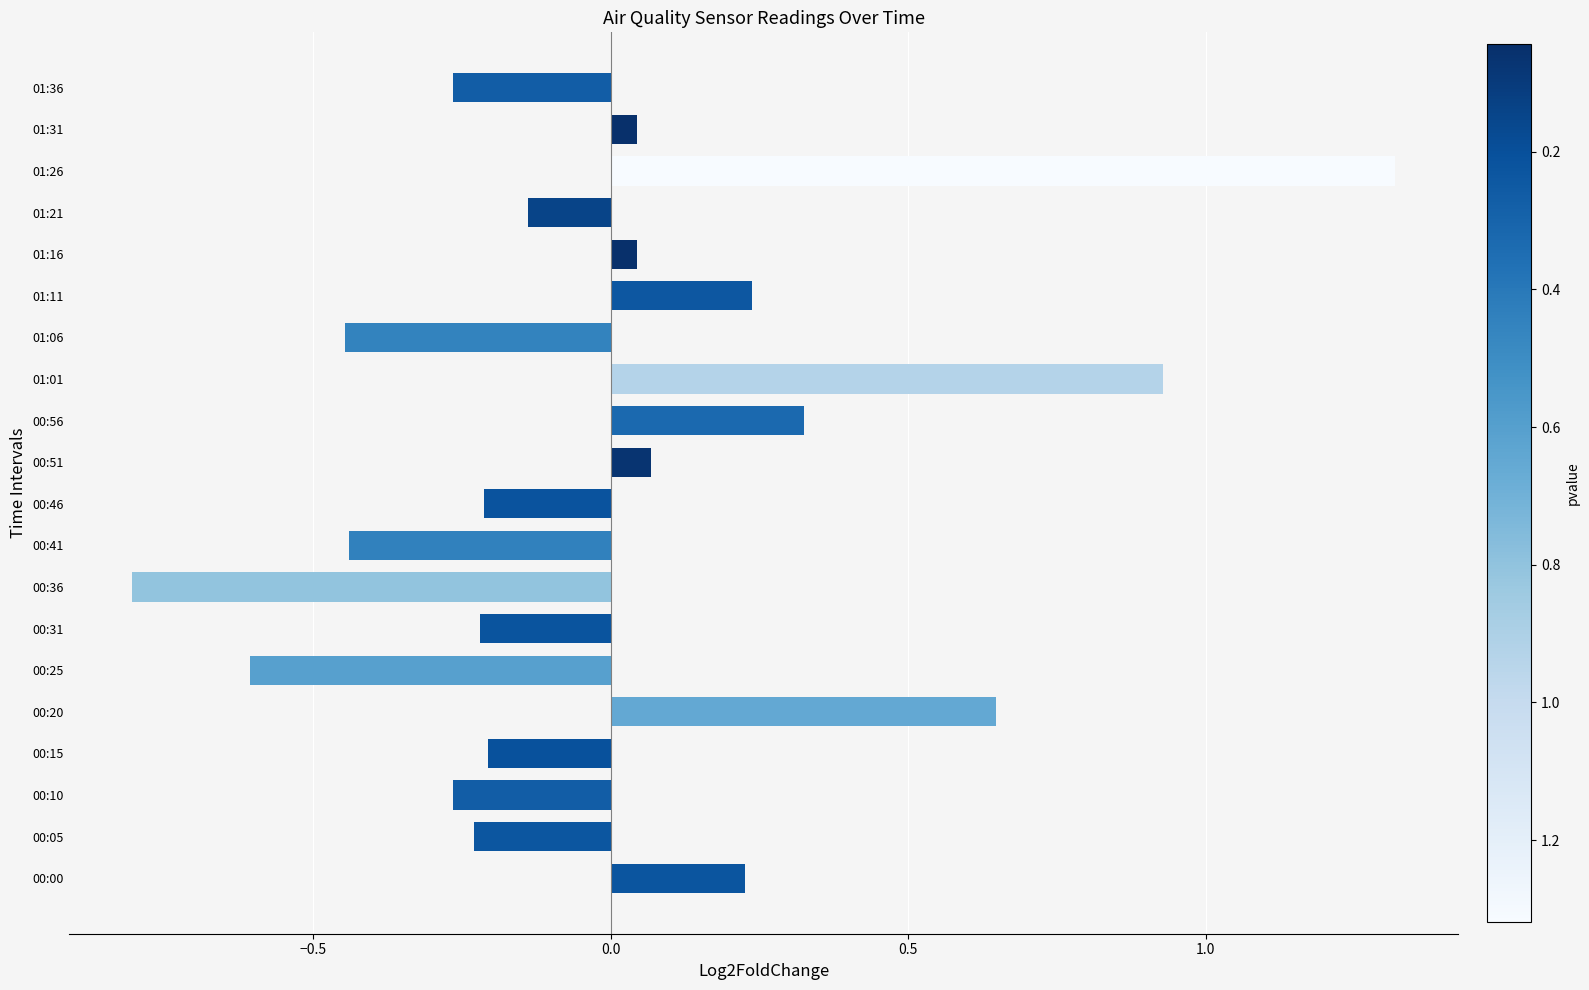

Is it true that the value at 01:36 is -0.1?

False